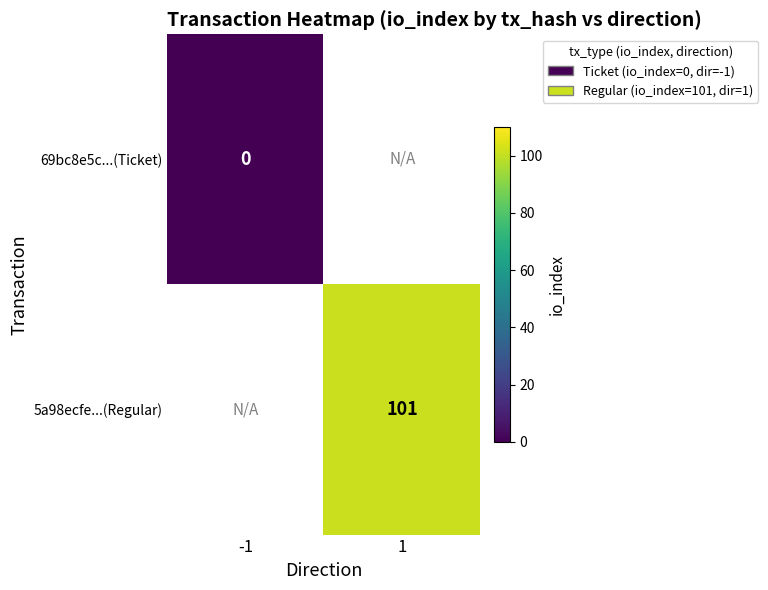

The value of 5a98ecfe...(Regular) at 1 is 101. True or false?

True